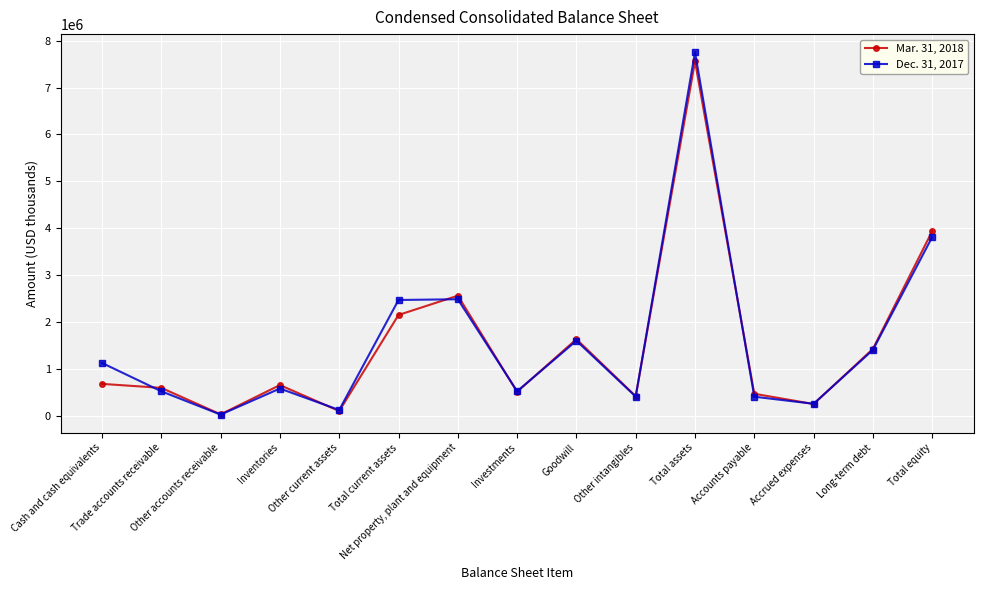

How many distinct data groups are displayed?

2